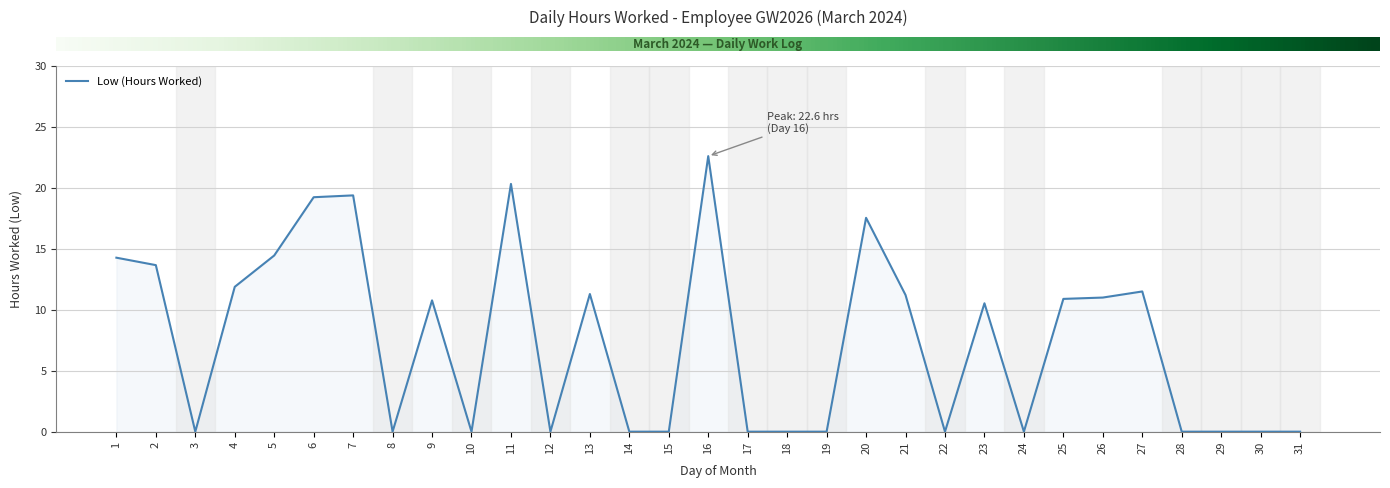

Which label corresponds to the largest value in the chart?

16